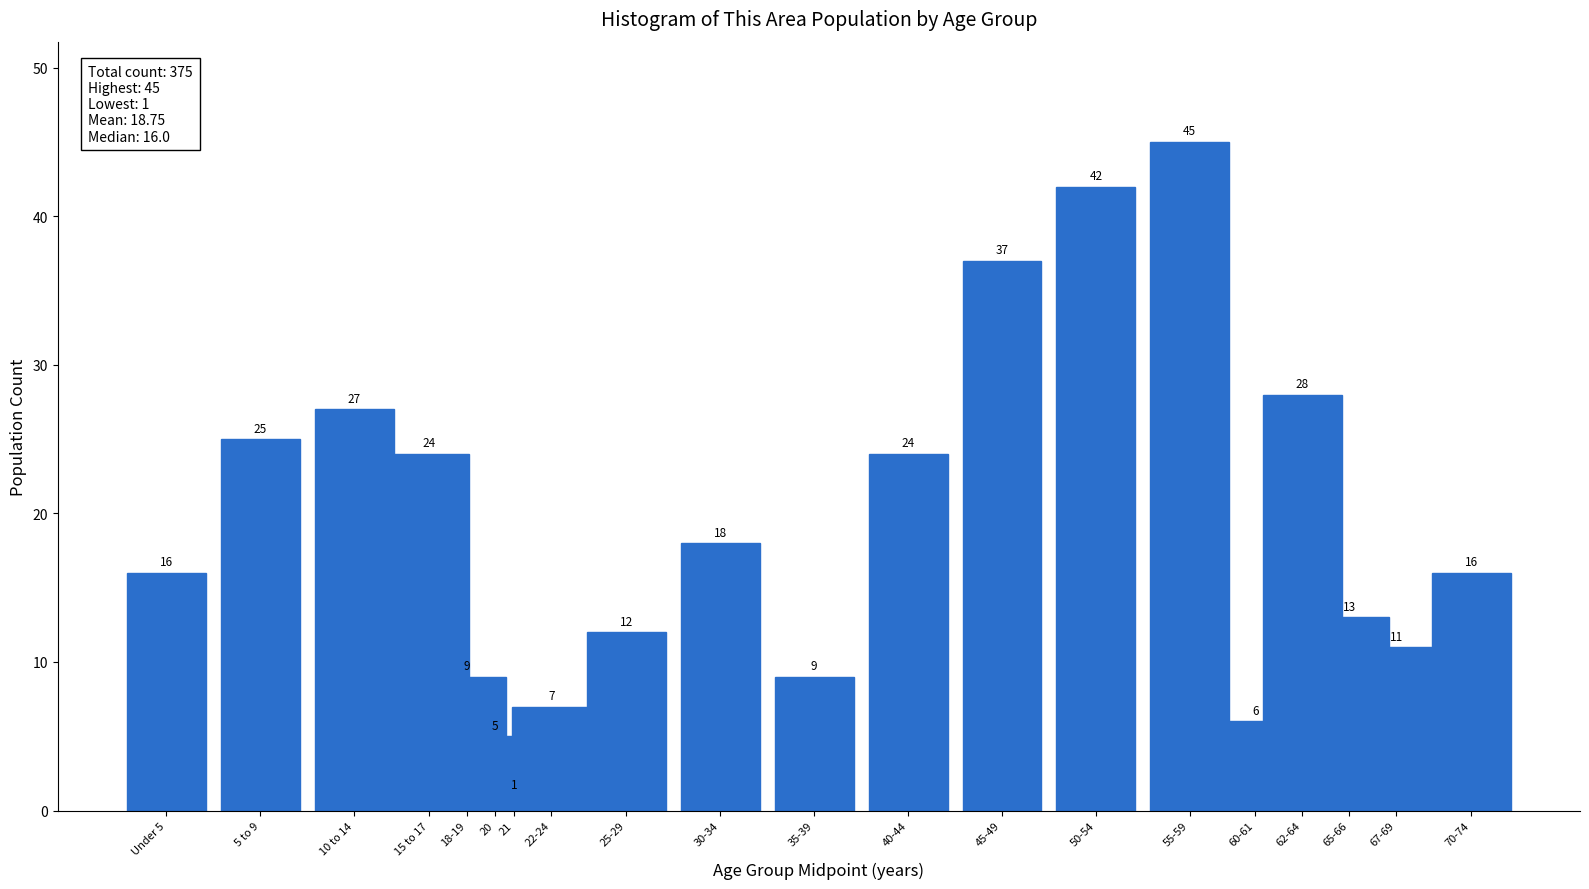

Reading left to right, extract all data points from this chart.

Under 5=16	5 to 9=25	10 to 14=27	15 to 17=24	18-19=9	20=5	21=1	22-24=7	25-29=12	30-34=18	35-39=9	40-44=24	45-49=37	50-54=42	55-59=45	60-61=6	62-64=28	65-66=13	67-69=11	70-74=16